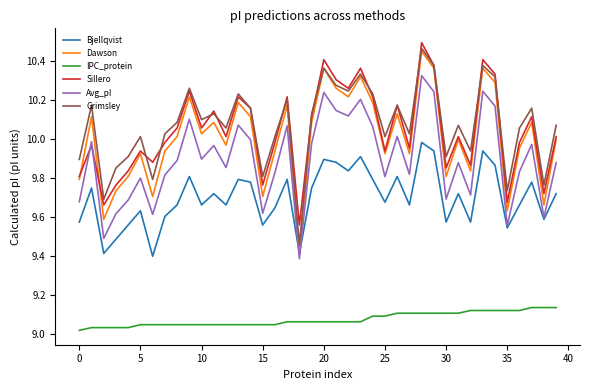

Is this an area chart (filled region under the line)?

No